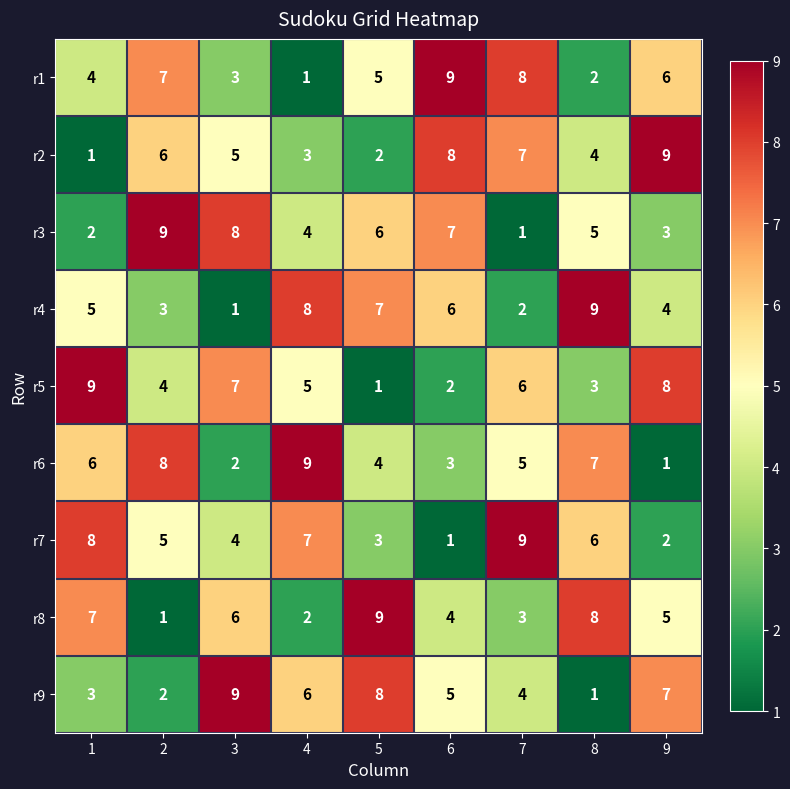

Read the r7 value at 1.

8